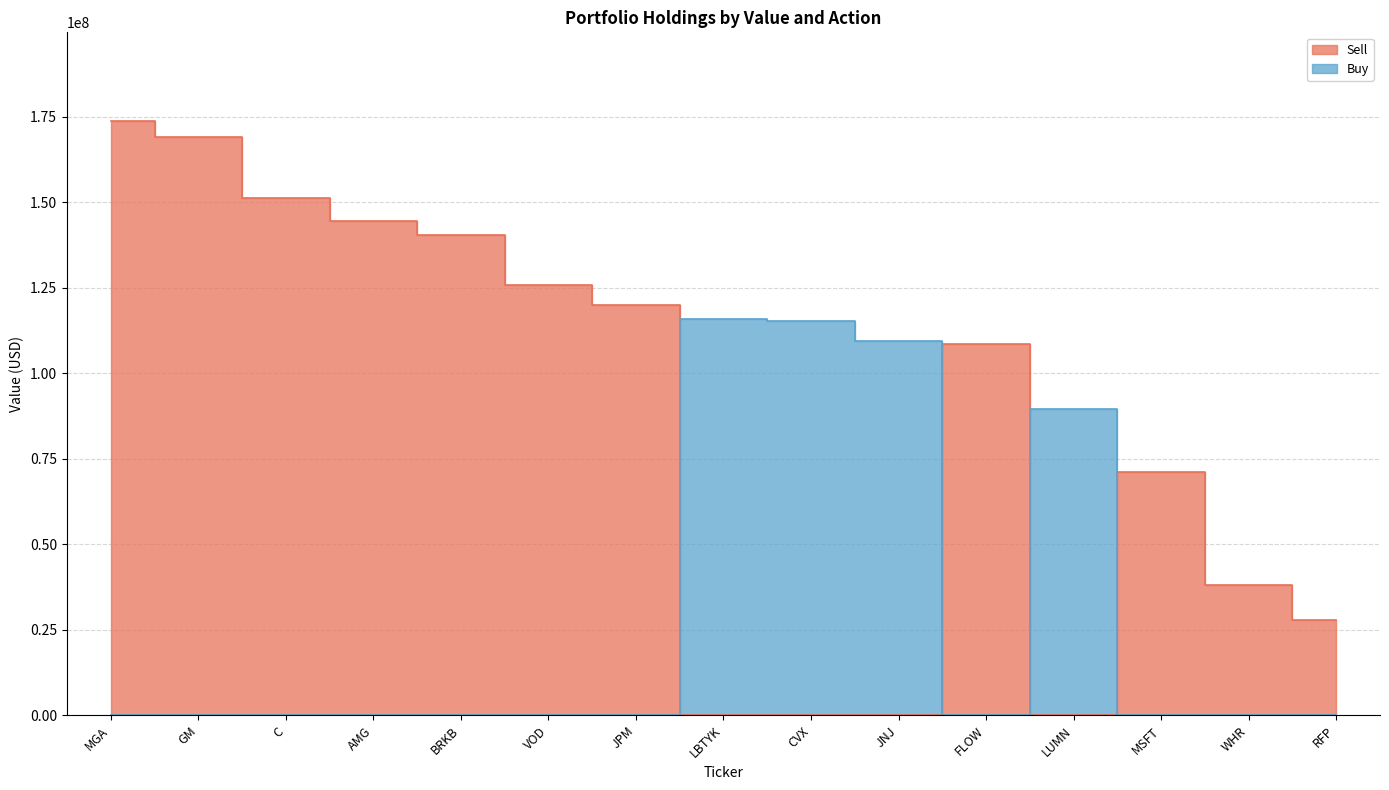

True or false: Buy has more than 2 interior local peaks.

False